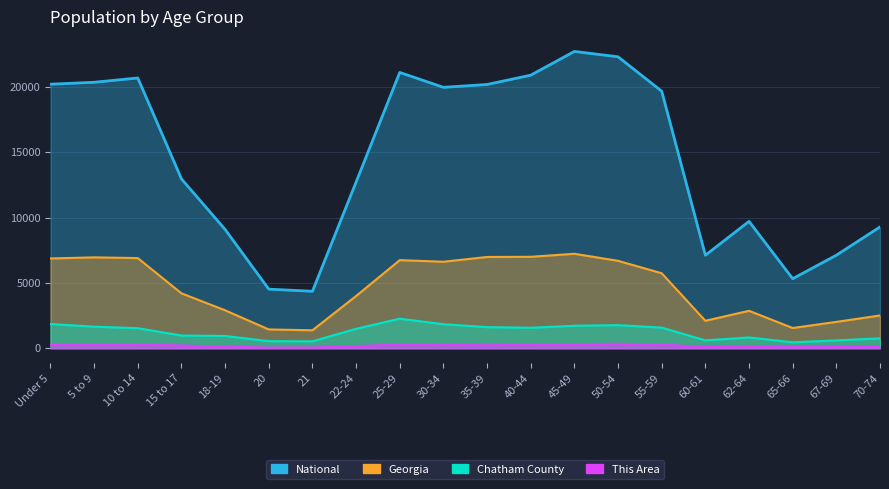

What is the greatest value displayed?

22708.6